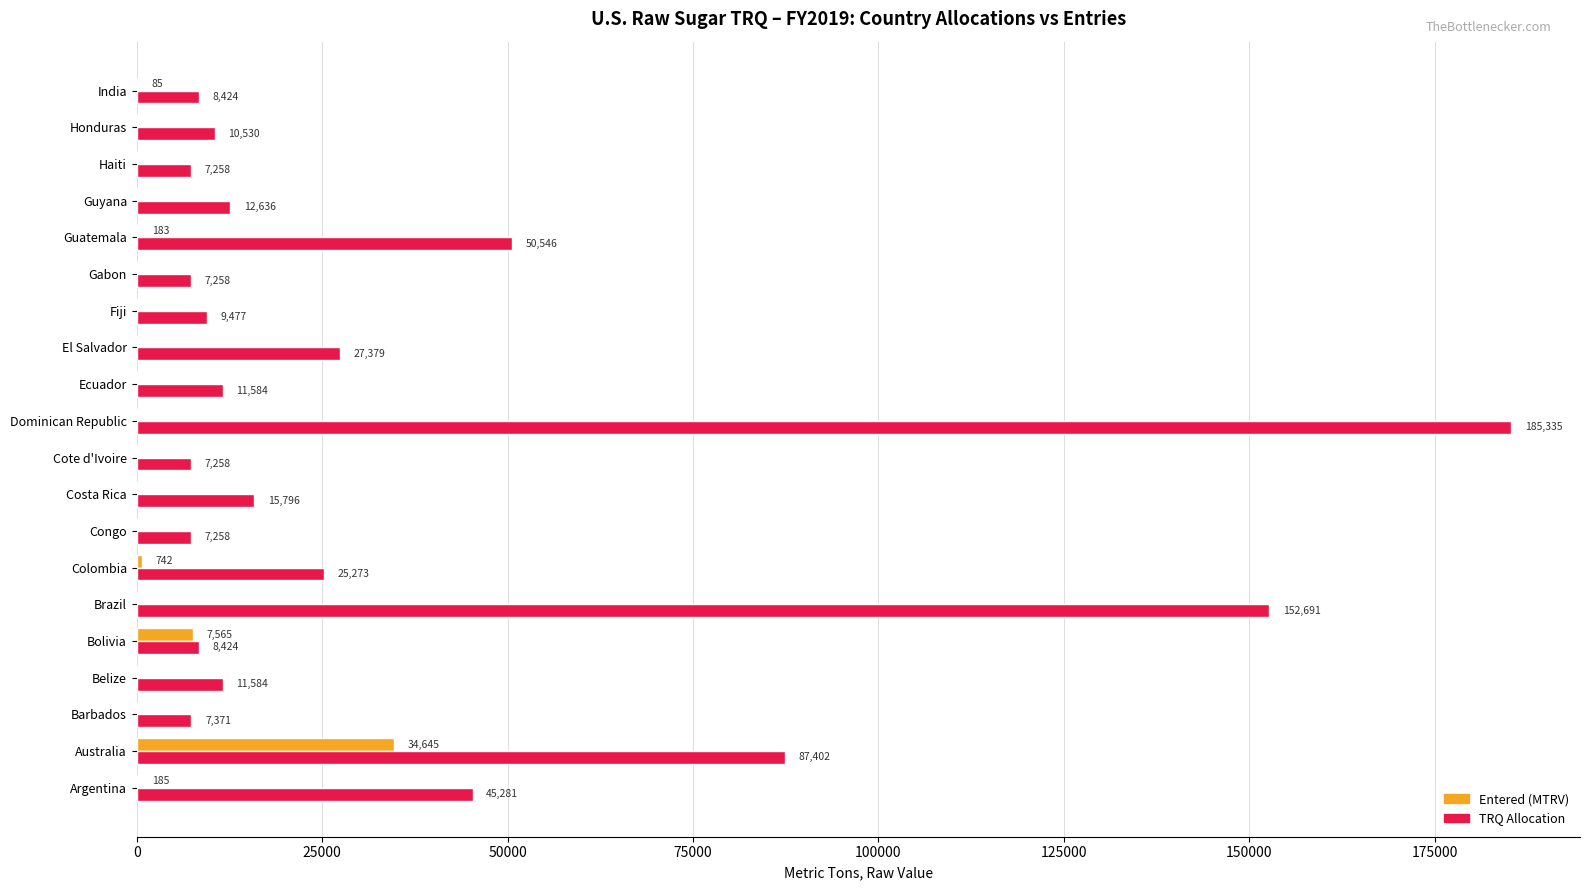

What is the sum of all TRQ Allocation values?

698765